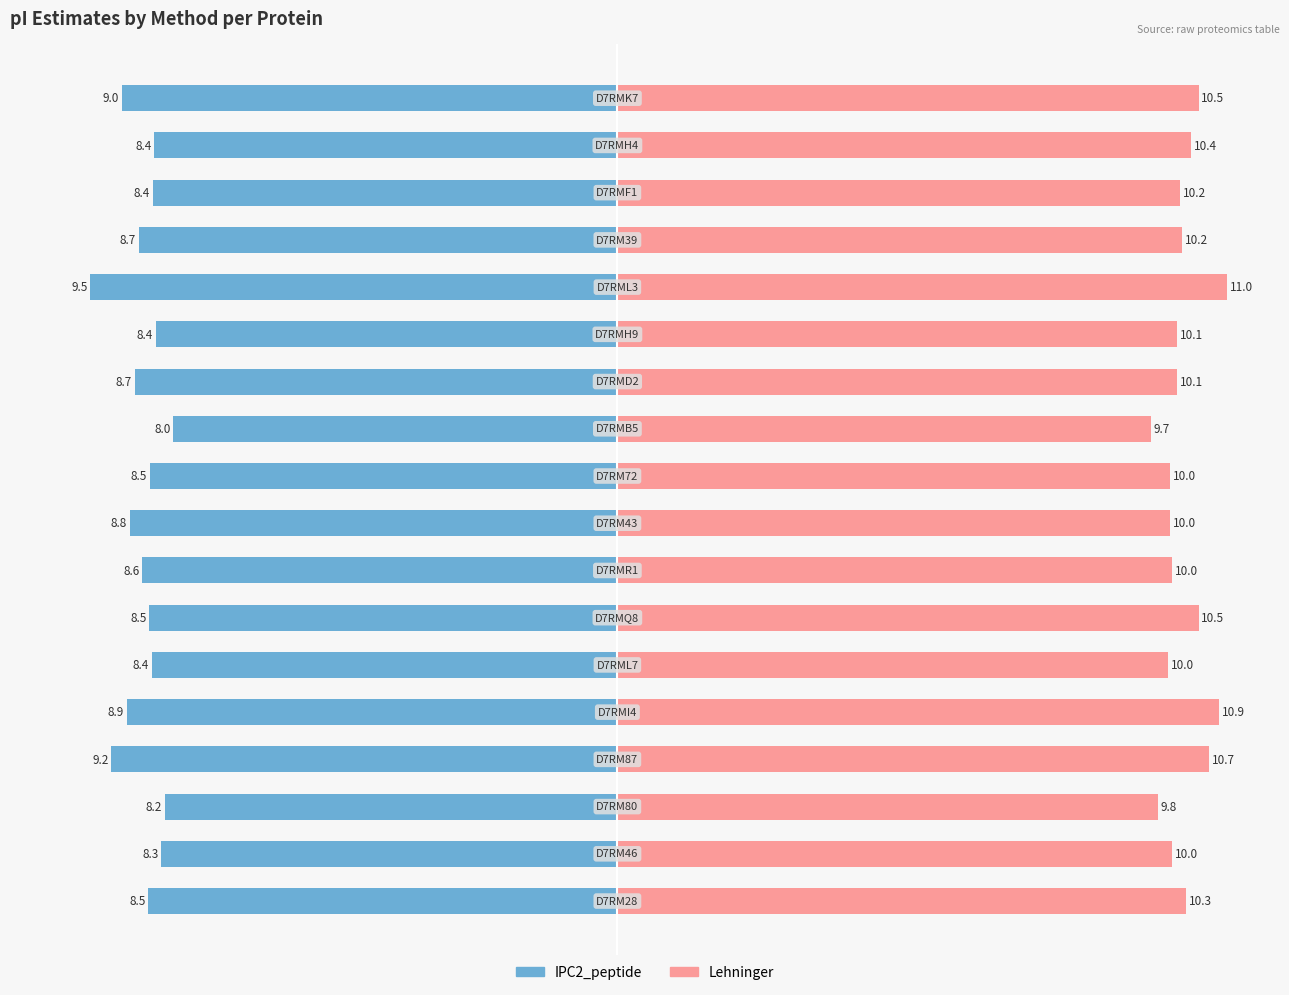

Rank the series by their average value, from highest to lowest.

Lehninger, IPC2_peptide